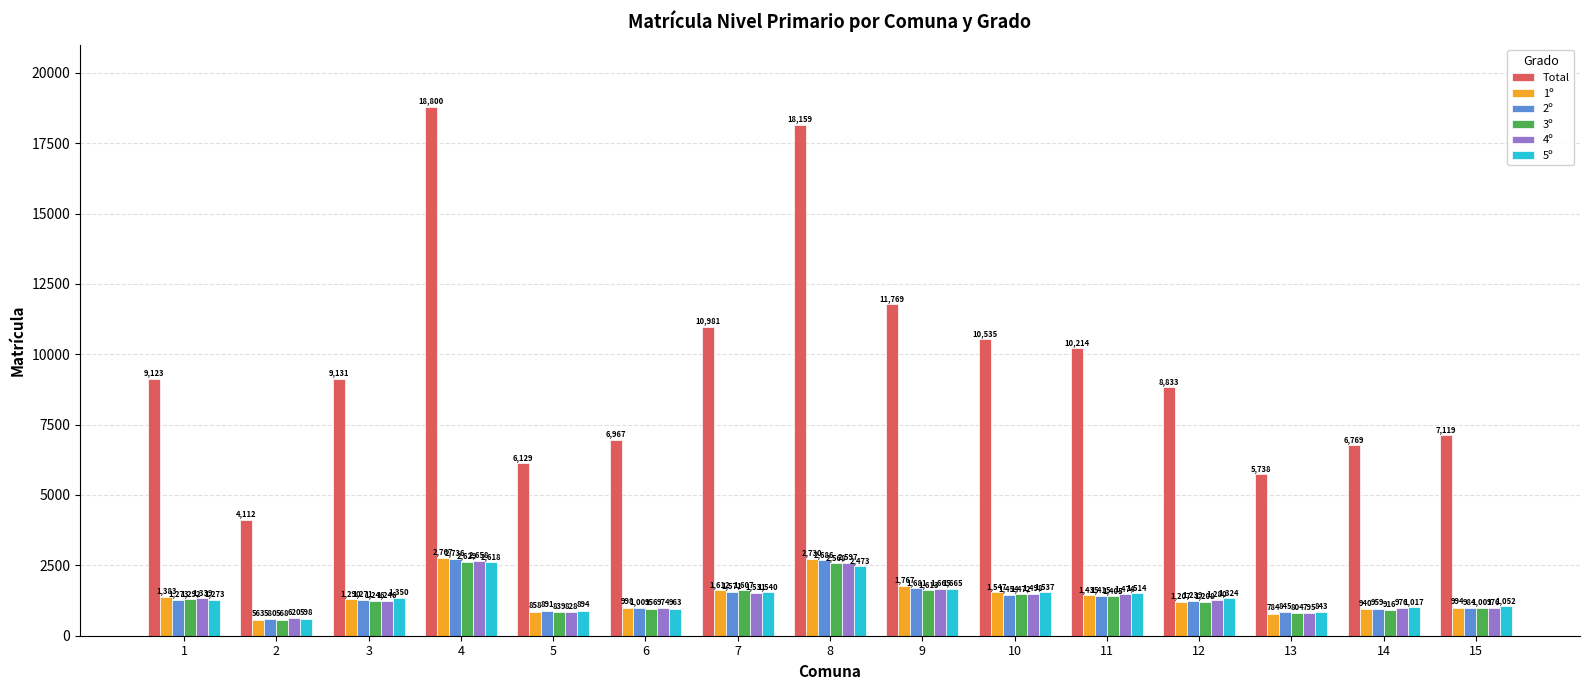

What value does the 4º series have at 4?

2658